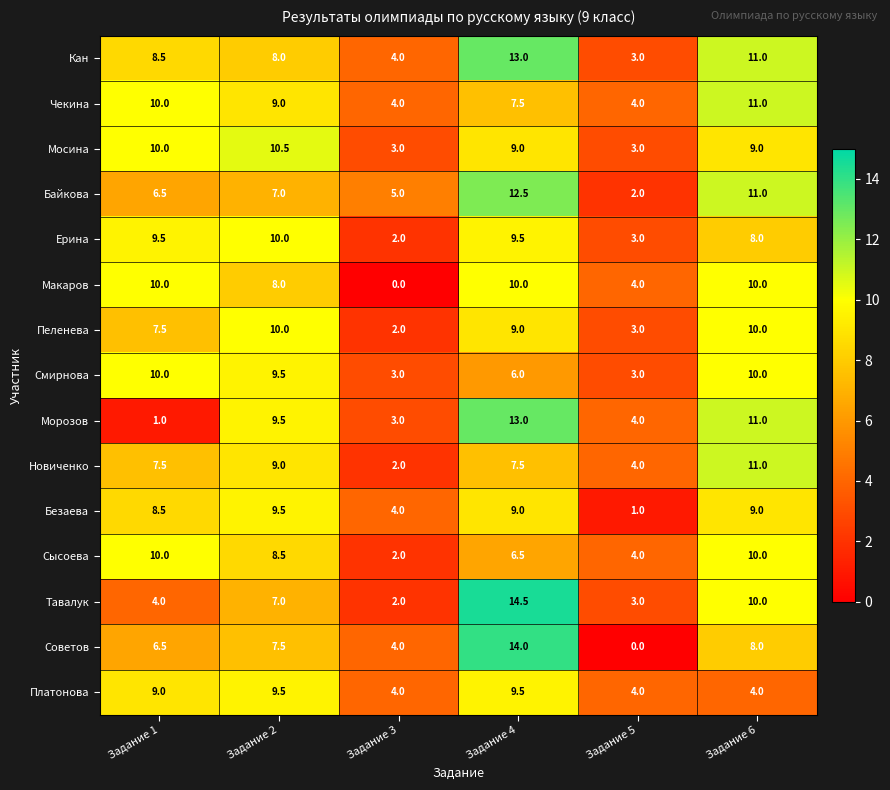

How many distinct data groups are displayed?

15